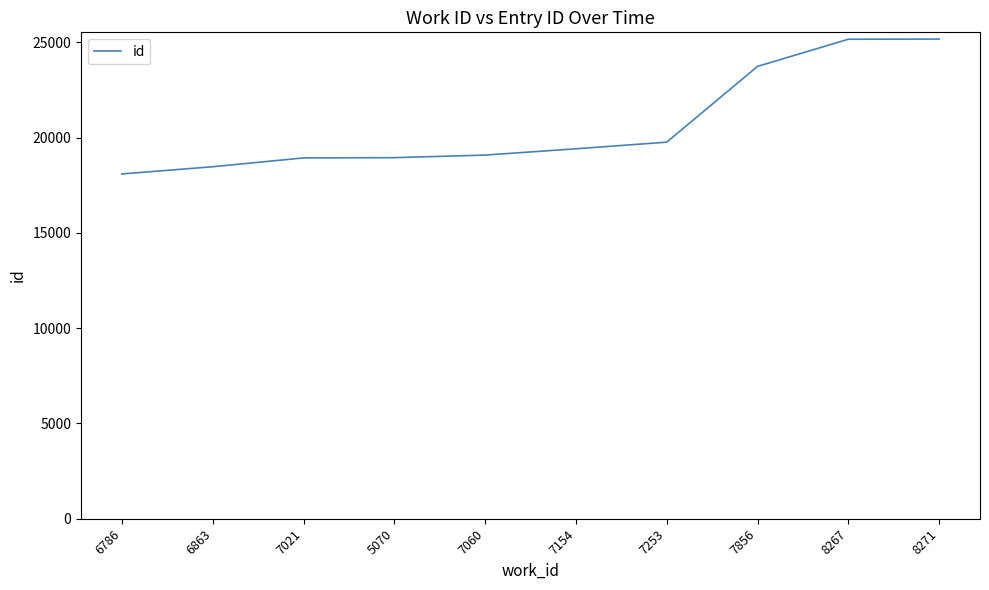

What is the greatest value displayed?

25171